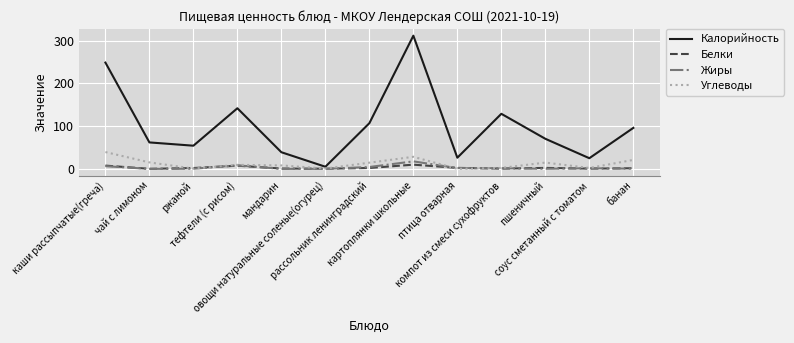

Which series has the largest total across all categories?

Калорийность